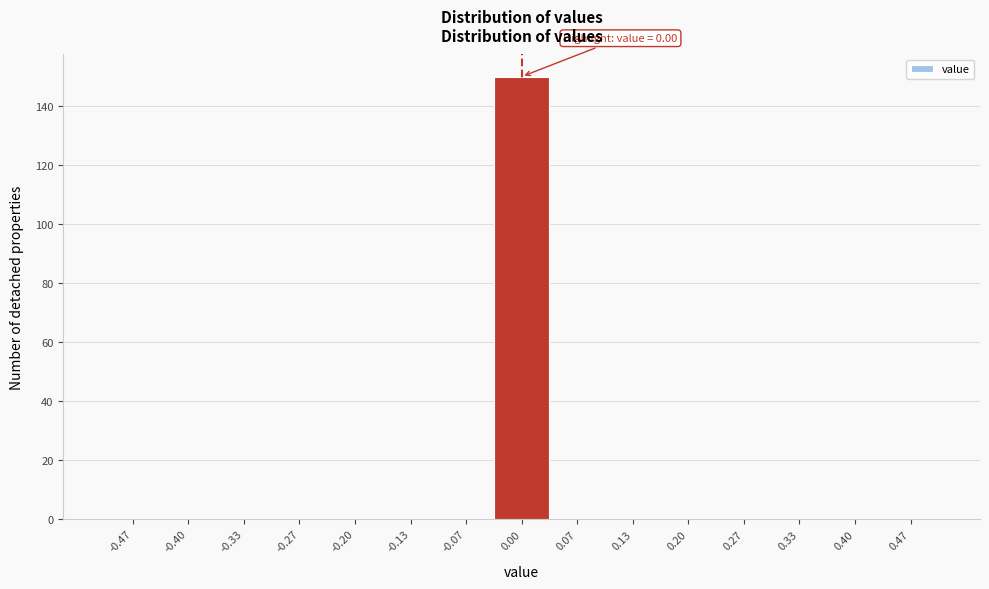

Over which range of the x-axis is the bar tallest?

-0.03 to 0.03